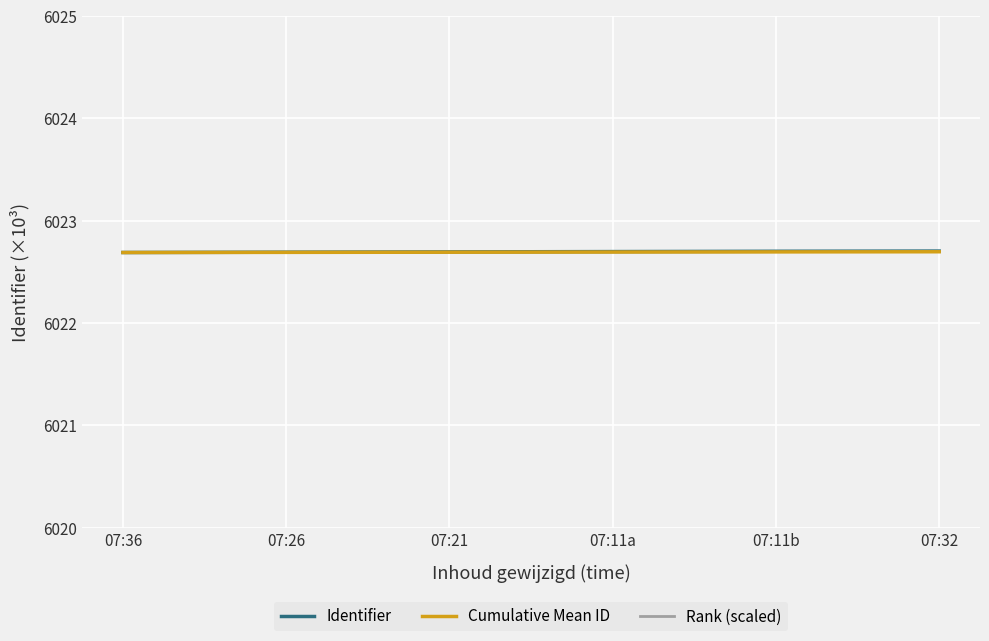

Which series changed the most between 07:26 and 07:32?

Rank (scaled)